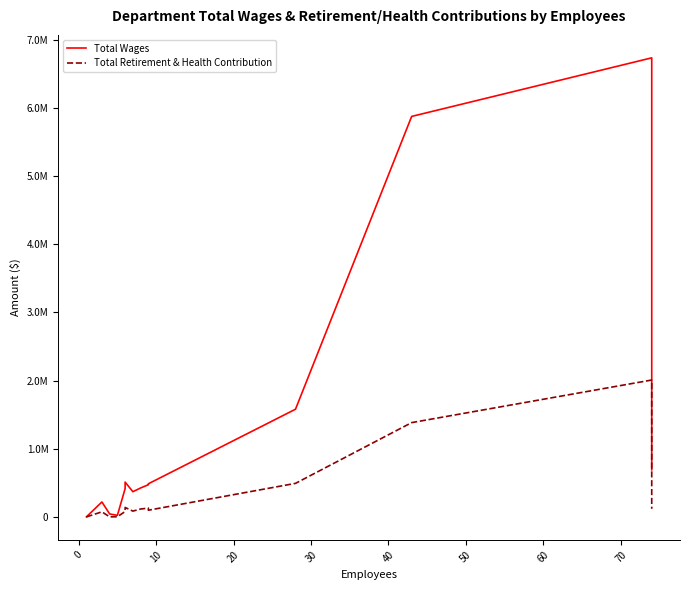

Rank the series by their maximum value, from highest to lowest.

Total Wages, Total Retirement & Health Contribution